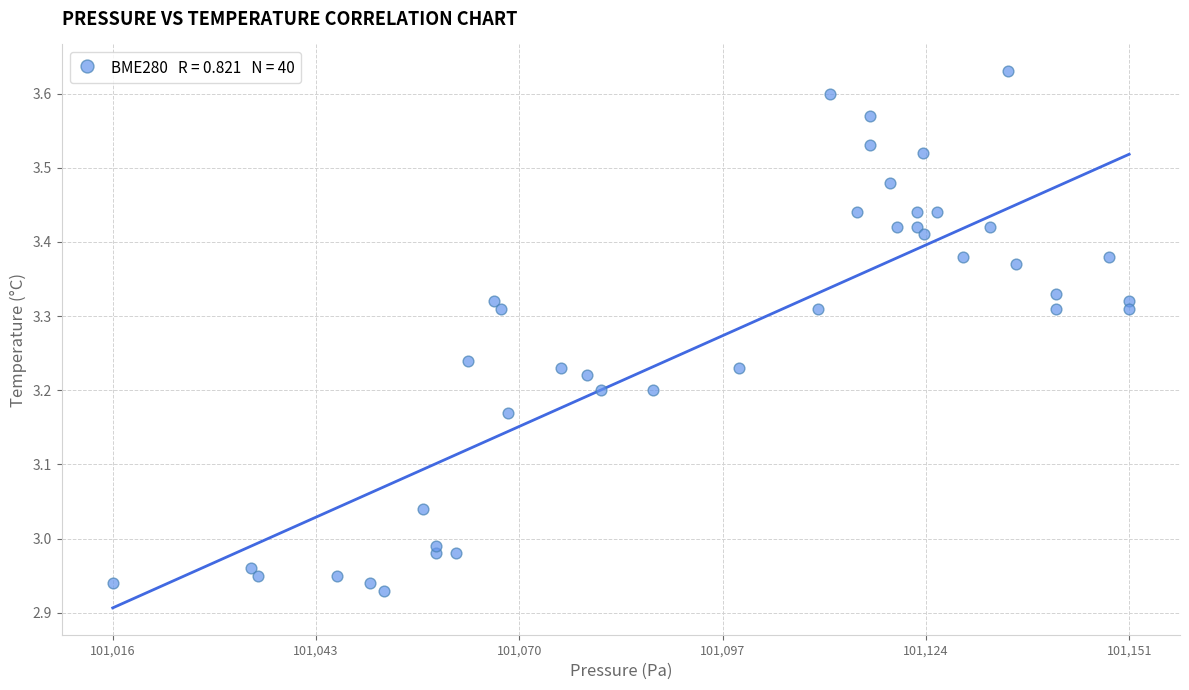

What is the range of Y values (max minus min)?

0.7